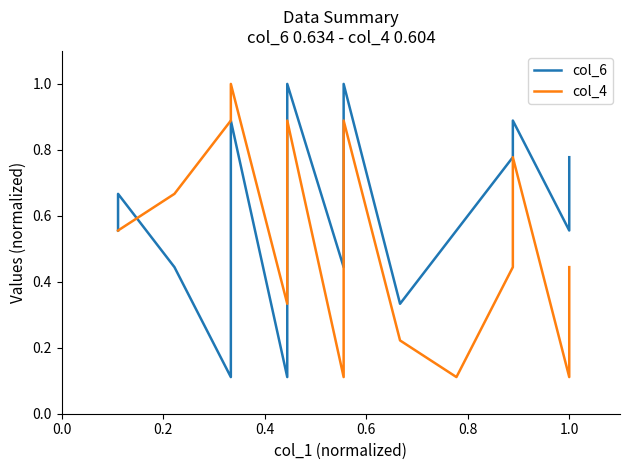

How many lines are shown in the chart?

2